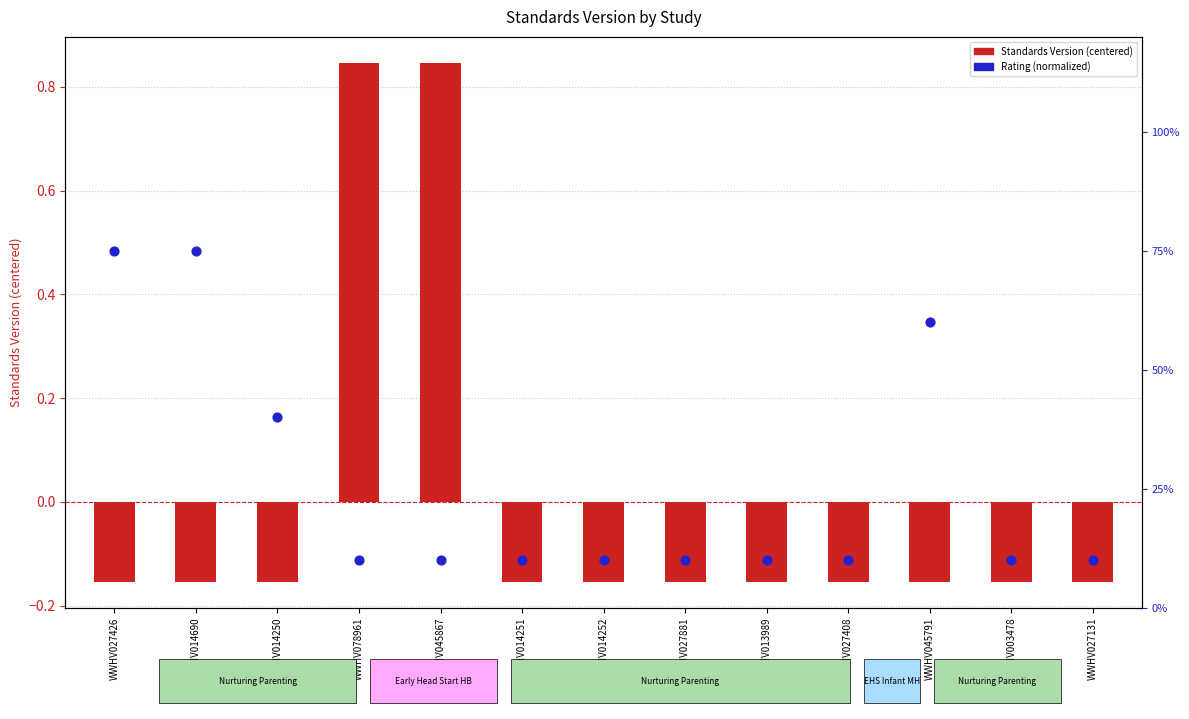

At which category is the sum across all series the highest?

WWHV078961